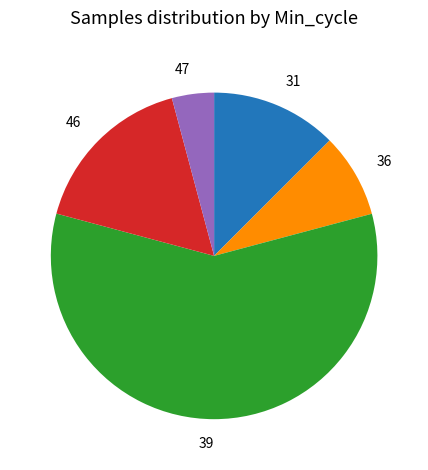

Which has a higher value, 47 or 46?

46